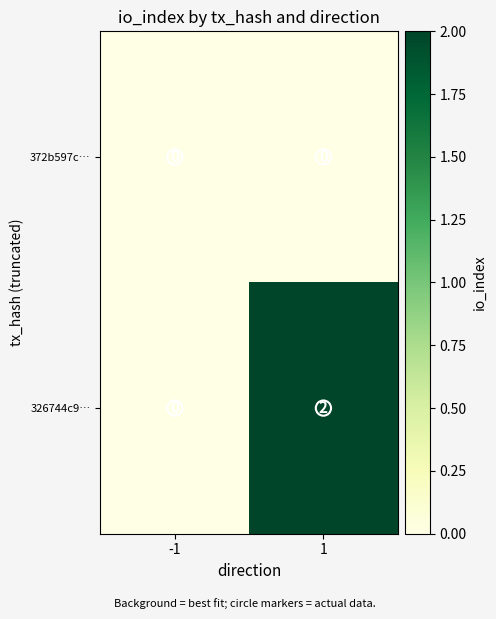

True or false: 326744c9… has a value of 1 at -1.

False